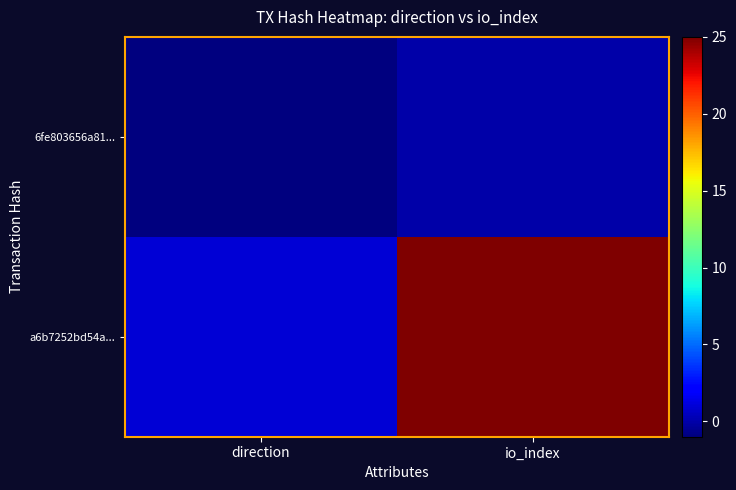

At which category is the sum across all series the highest?

io_index